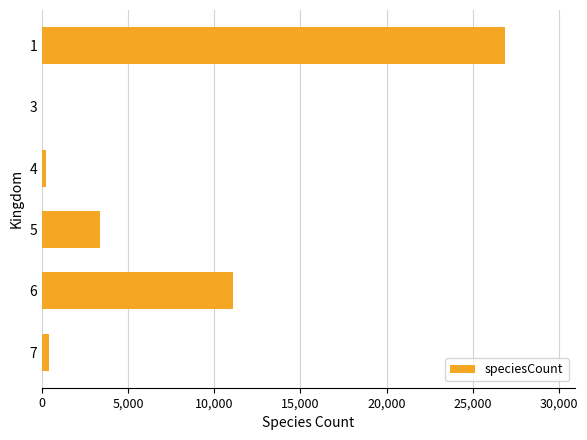

What is the greatest value displayed?

26897